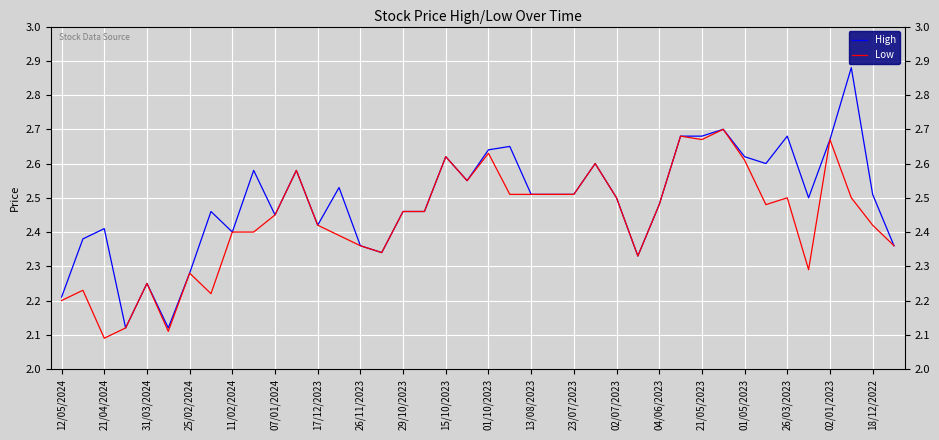

Rank the series by their maximum value, from highest to lowest.

High, Low